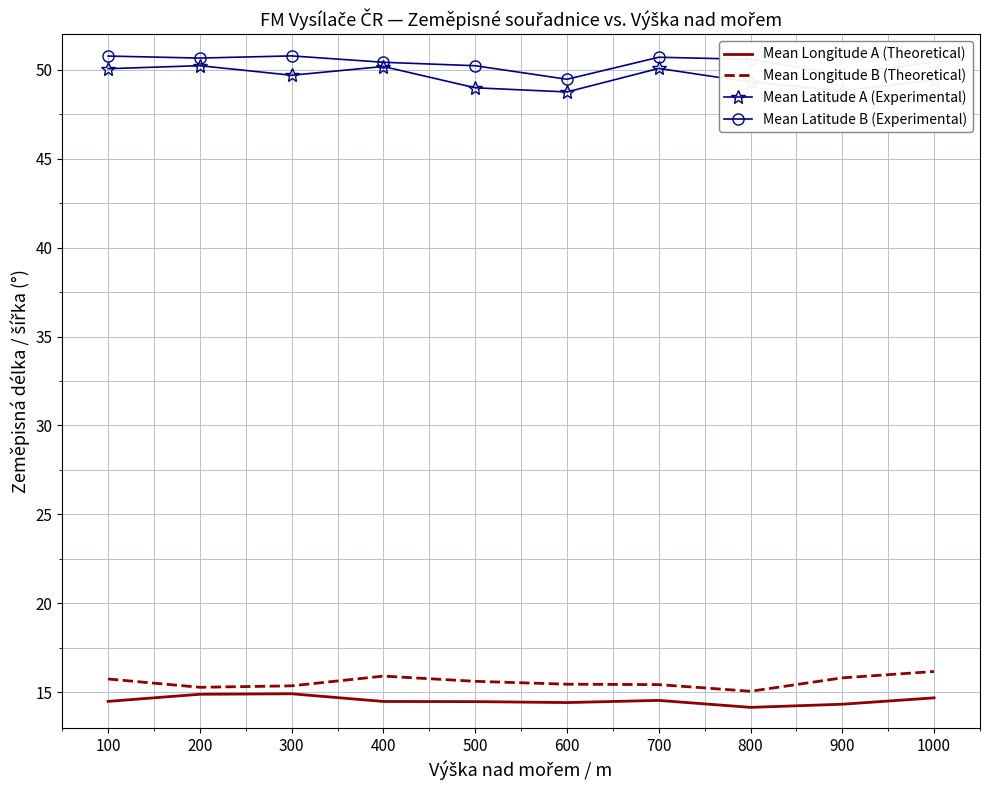

What is the difference between the maximum and minimum values in the Mean Latitude A (Experimental) series?

1.5